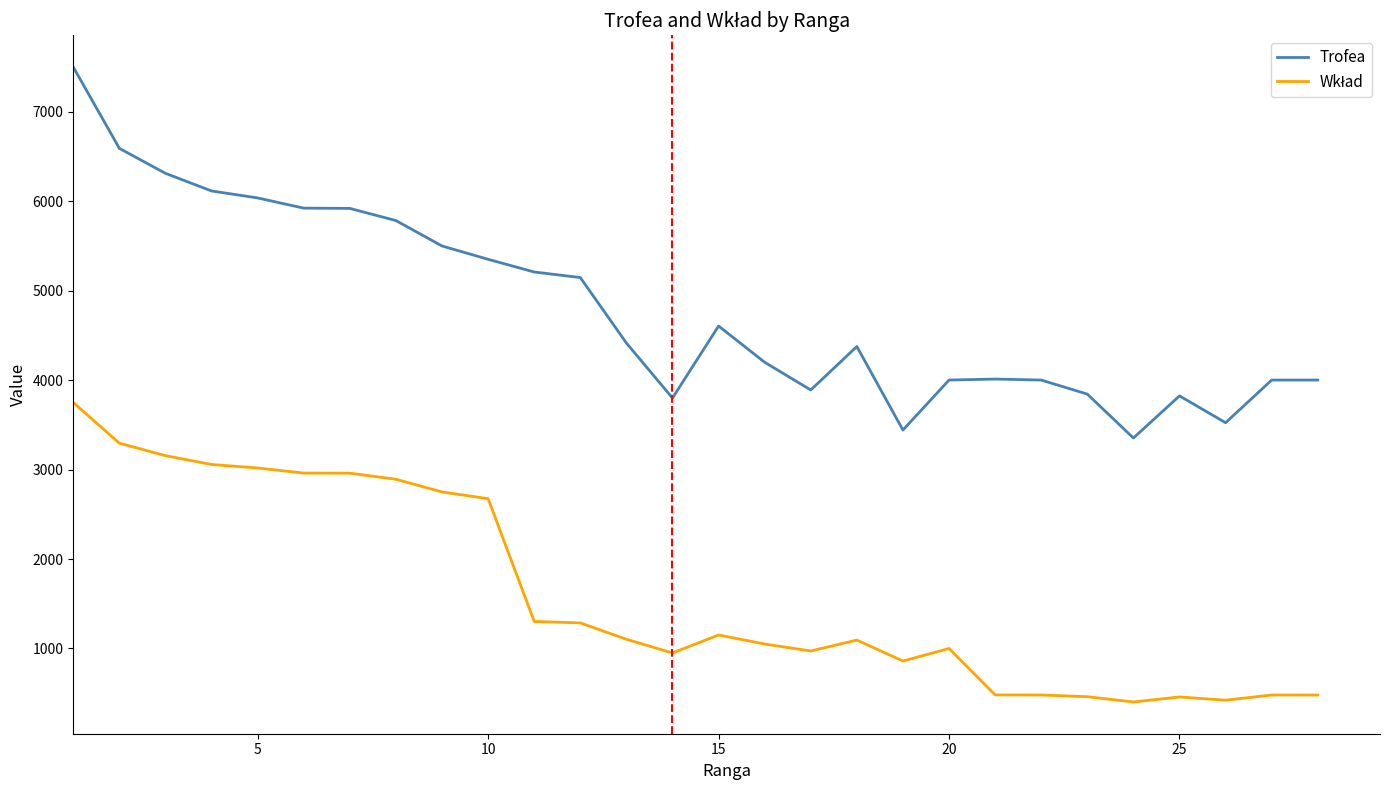

What is the smallest value displayed?

402